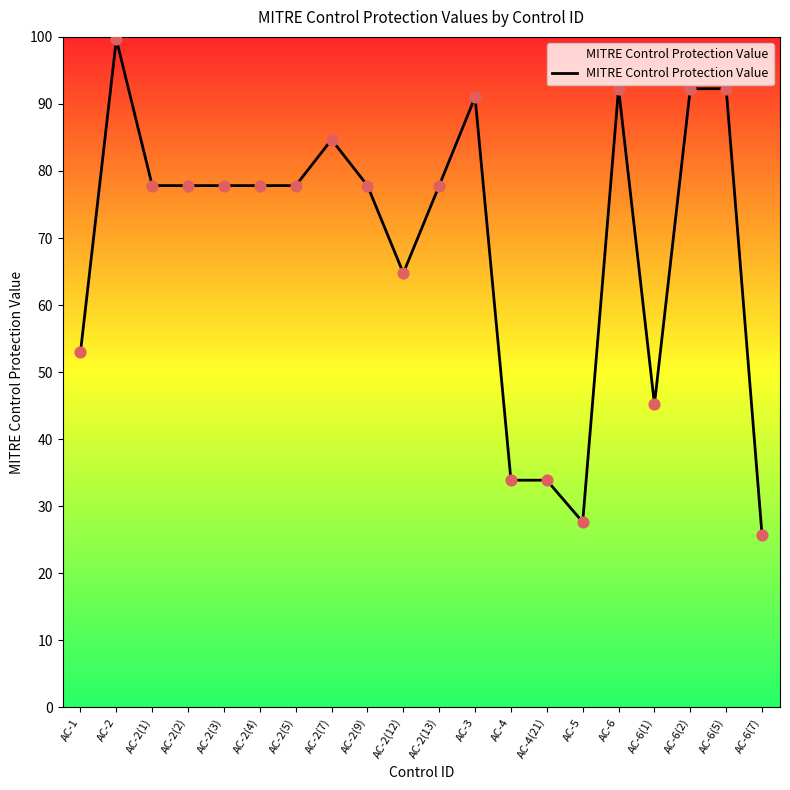

What is the change in value from AC-1 to AC-4?

-19.1